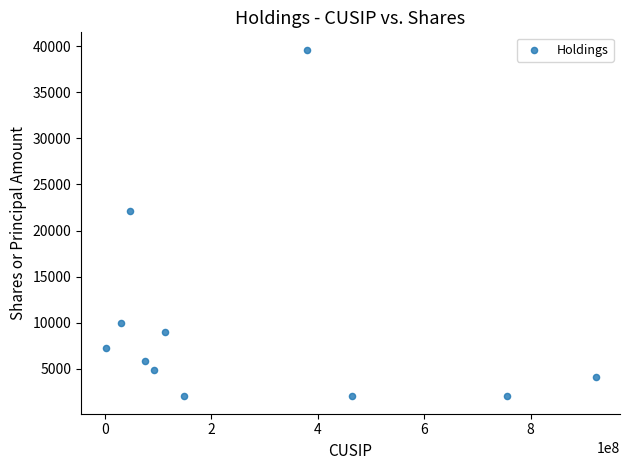

What is the average Y value?

9895